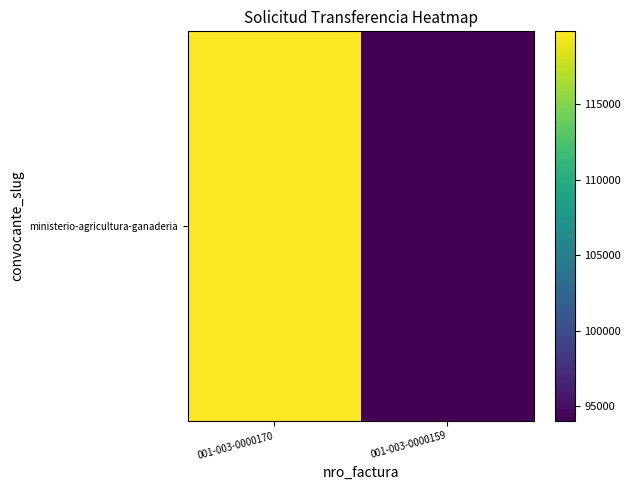

The chart shows a value of 119796 at 001-003-0000170. True or false?

True